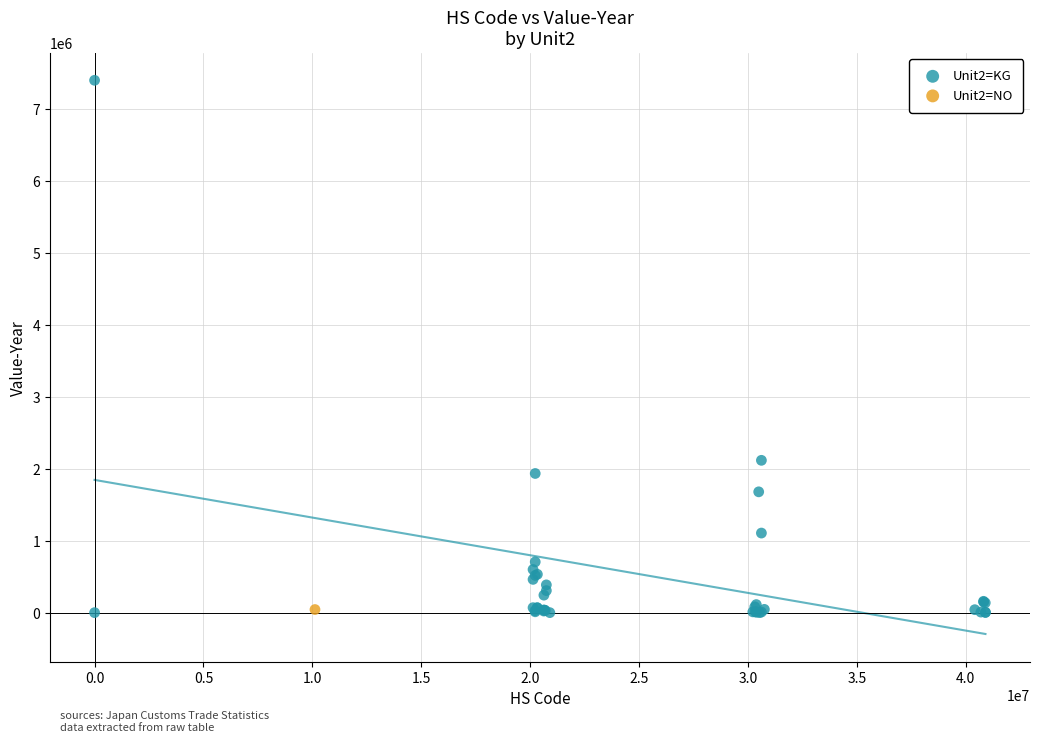

What are all the series names shown in the legend?

Unit2=KG, Unit2=NO